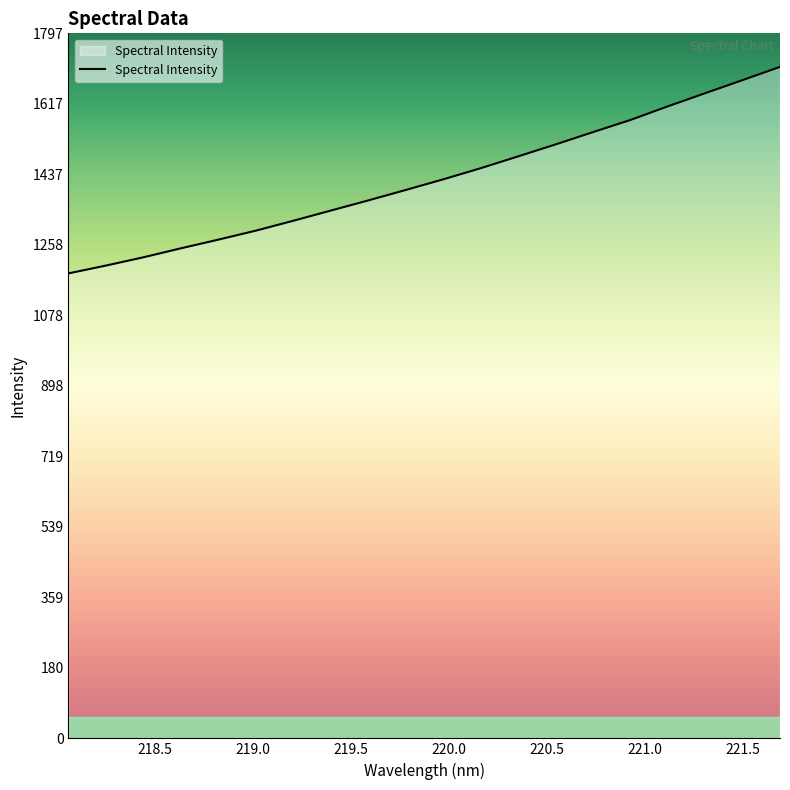

What is the difference between the maximum and second lowest values?

506.3